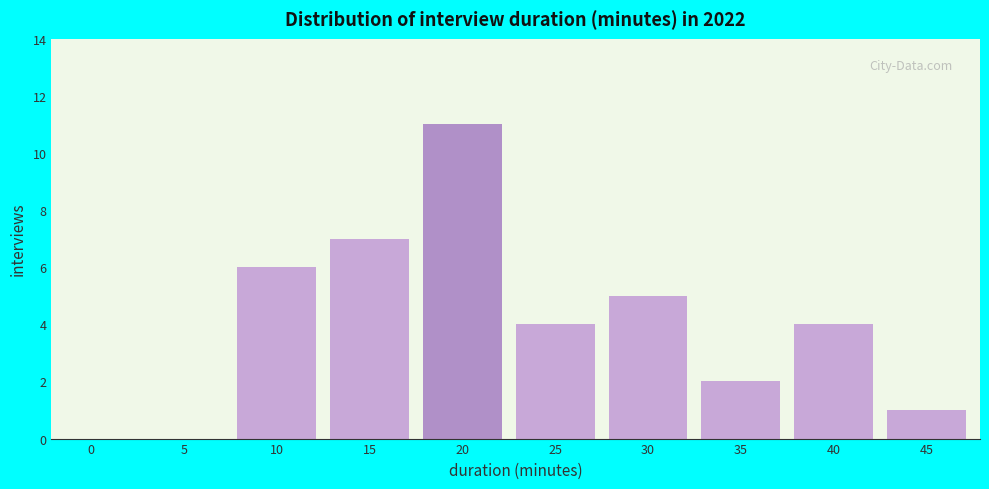

Reading left to right, list all the values displayed in this chart.

0=0	5=0	10=6	15=7	20=11	25=4	30=5	35=2	40=4	45=1